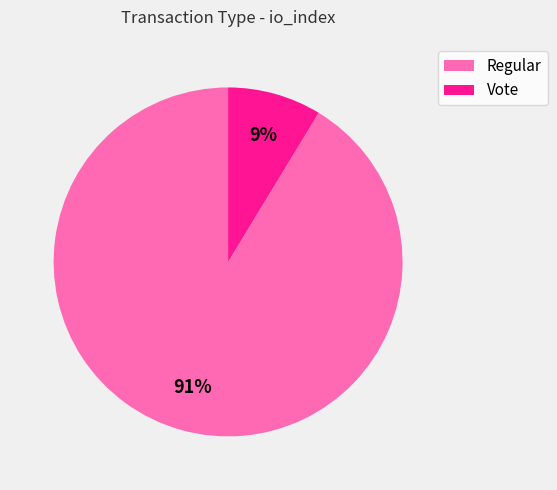

What is the ratio of the value at Vote to the value at Regular?

0.1